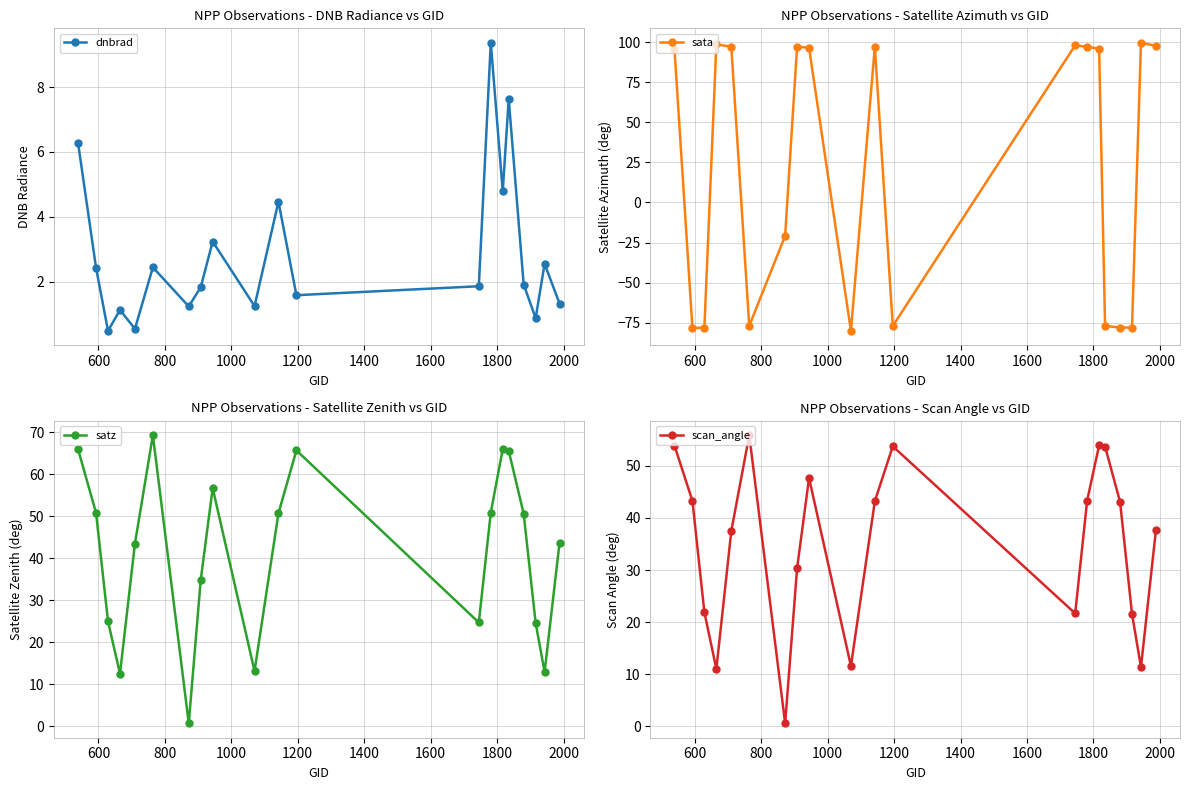

After their last crossing, which series has the higher values: scan_angle or dnbrad?

scan_angle